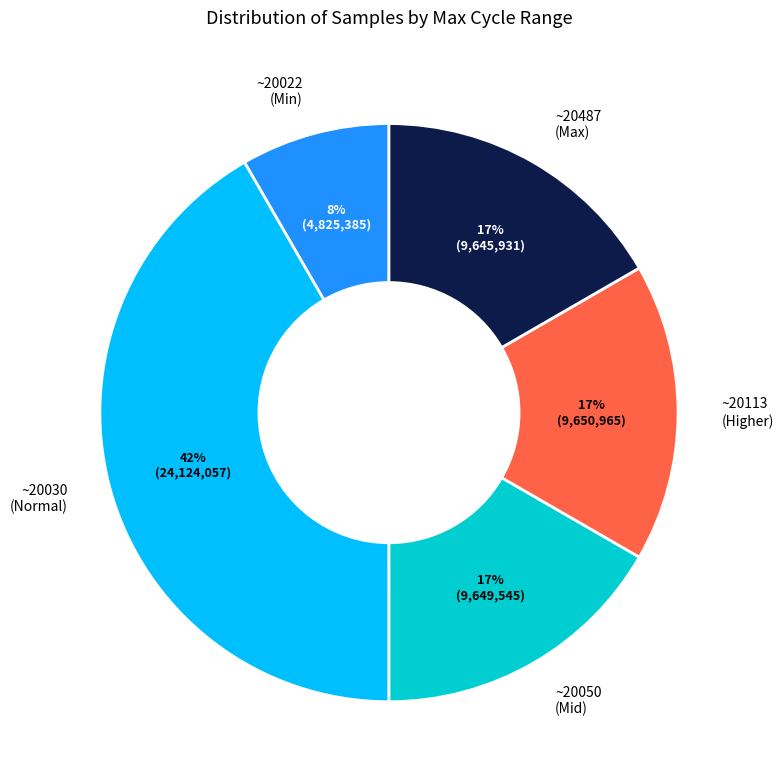

To the nearest percent, what is the average slice percentage?

20%